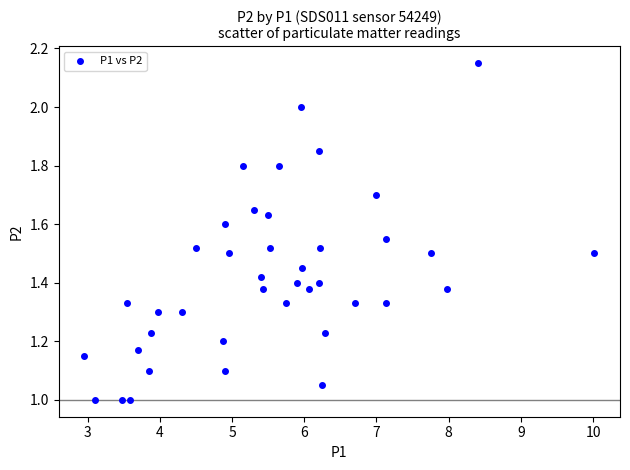

What is the range of X values (max minus min)?

7.1